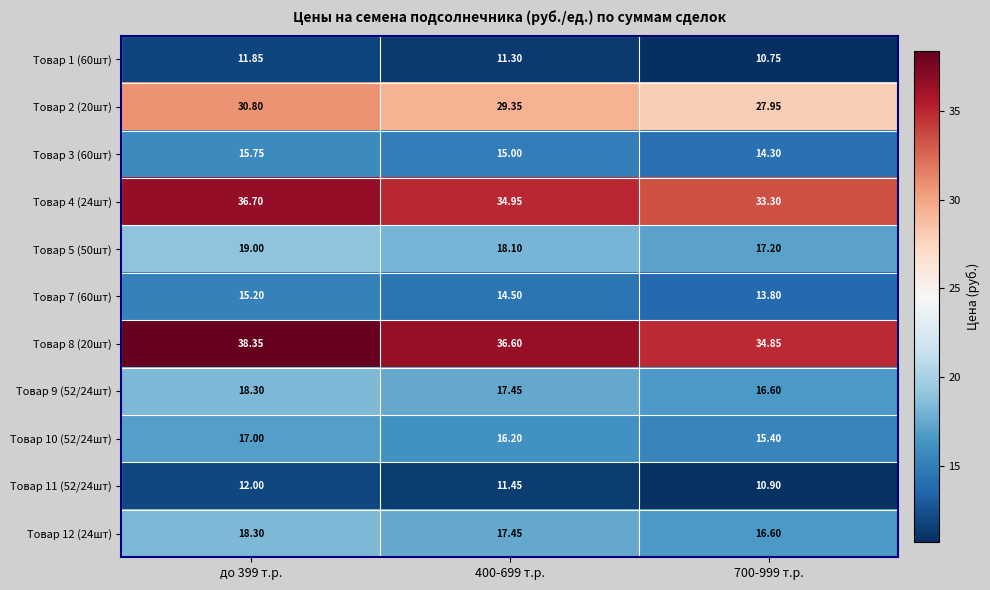

Is the value of Товар 1 (60шт) at 700-999 т.р. greater than the value of Товар 3 (60шт) at до 399 т.р.?

No